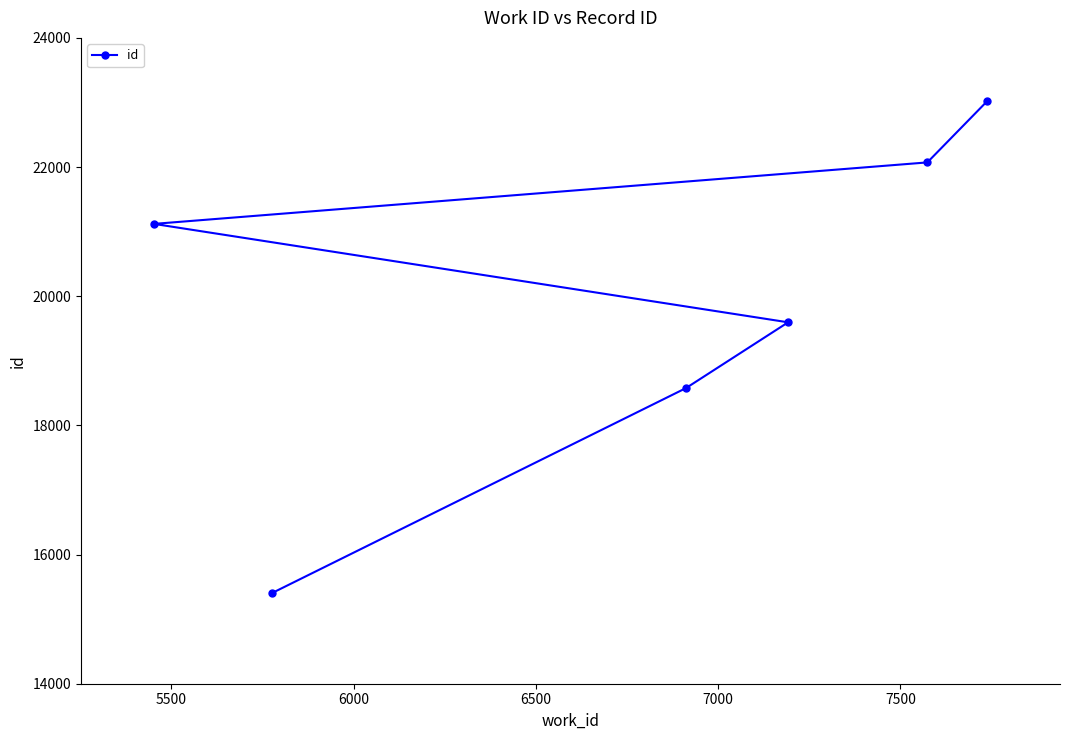

What is the value of the 4th point from the left?

19596